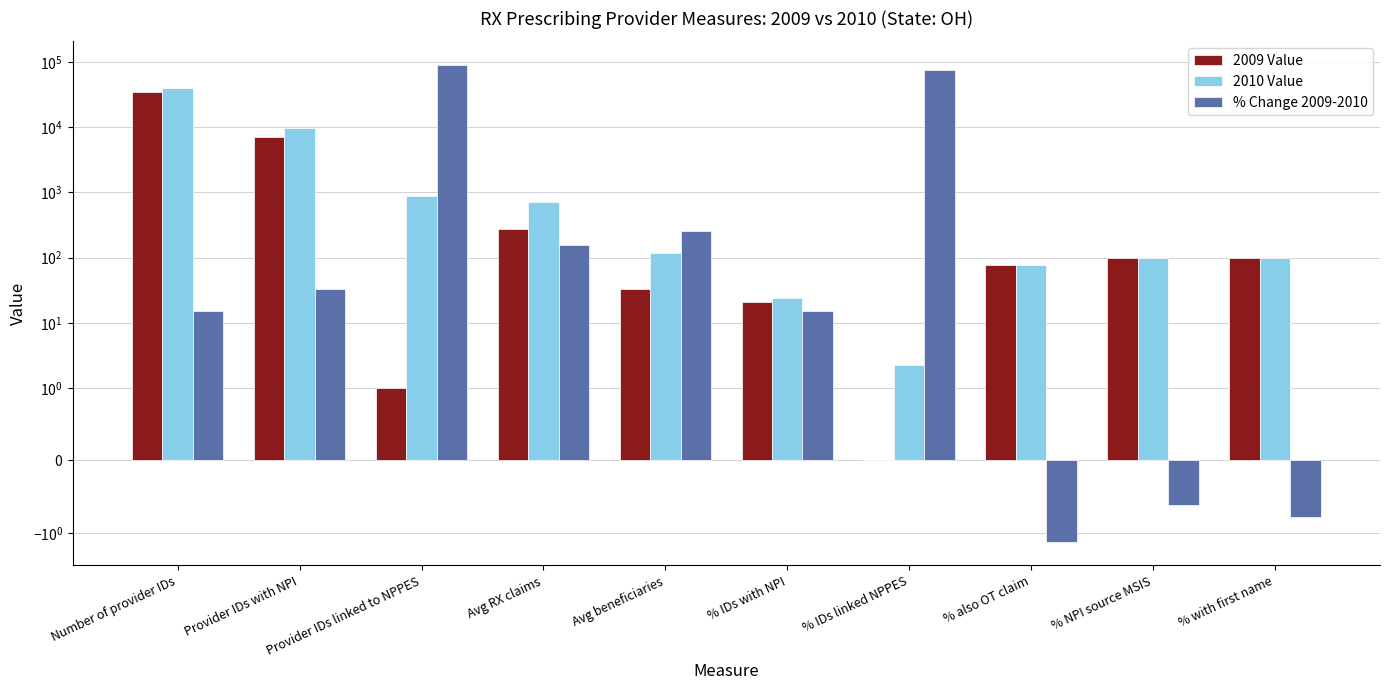

What position from the right is Avg beneficiaries?

6